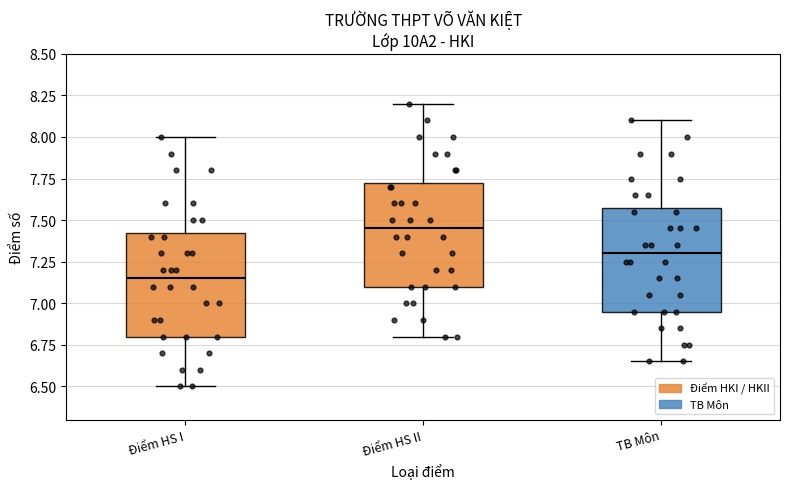

Which box's median line is the highest?

Điểm HS II